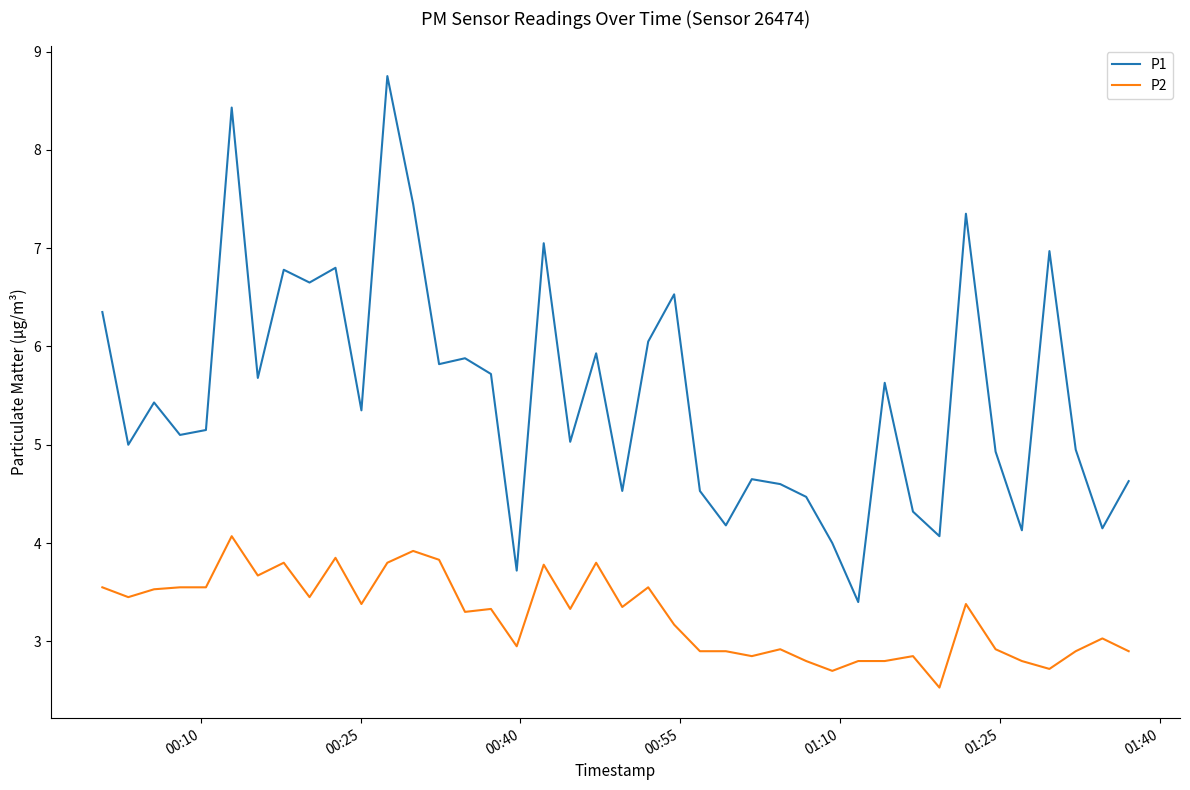

What is the smallest value displayed?

2.5